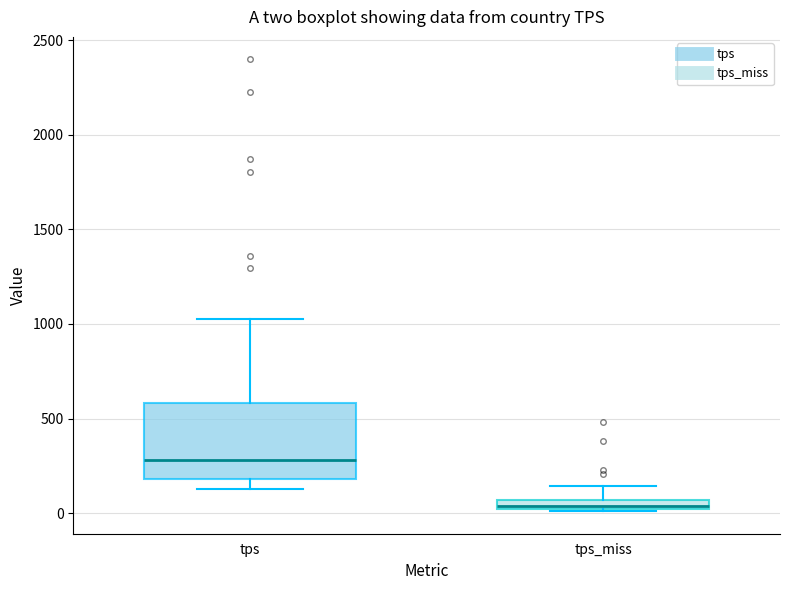

Where is the lower edge of the box for tps_miss on the y-axis? The values are not printed on the chart, so give them approximately, as read against the axis.

0